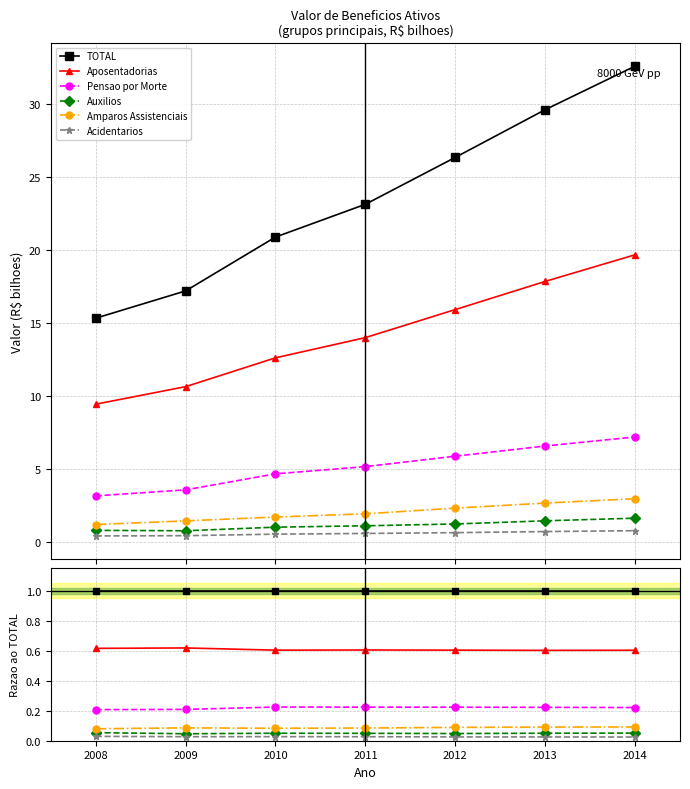

At which label is Aposentadorias closest to 0?

2013